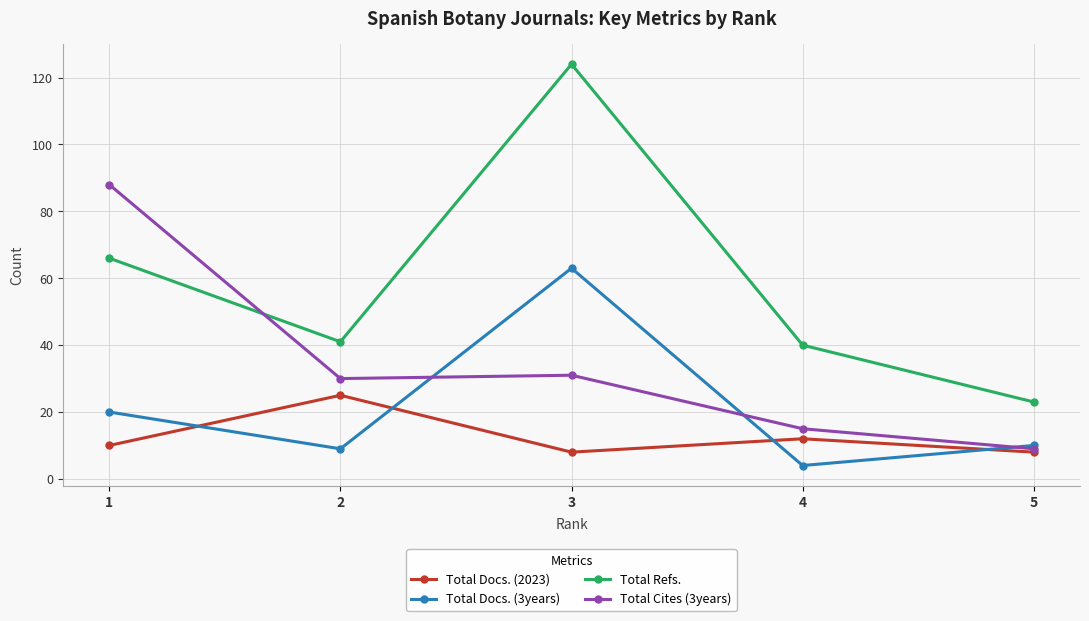

Which category has the highest value across all series?

3